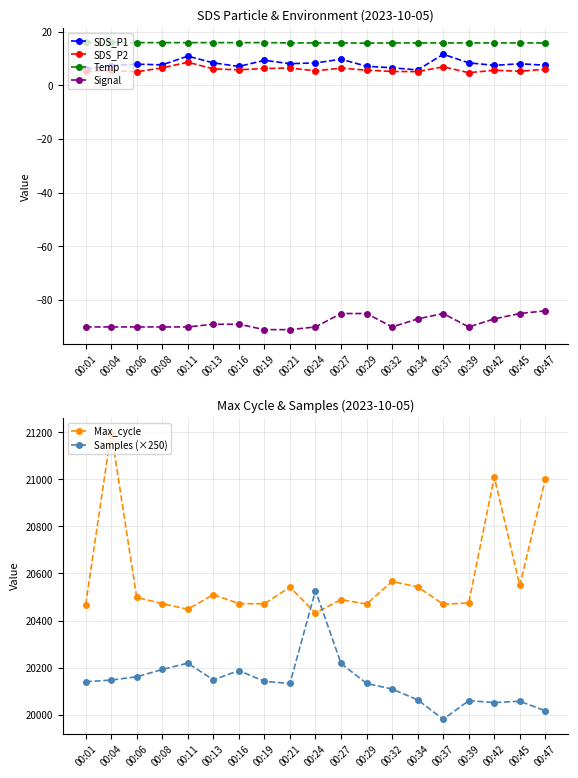

True or false: Signal and SDS_P2 intersect in this chart.

False